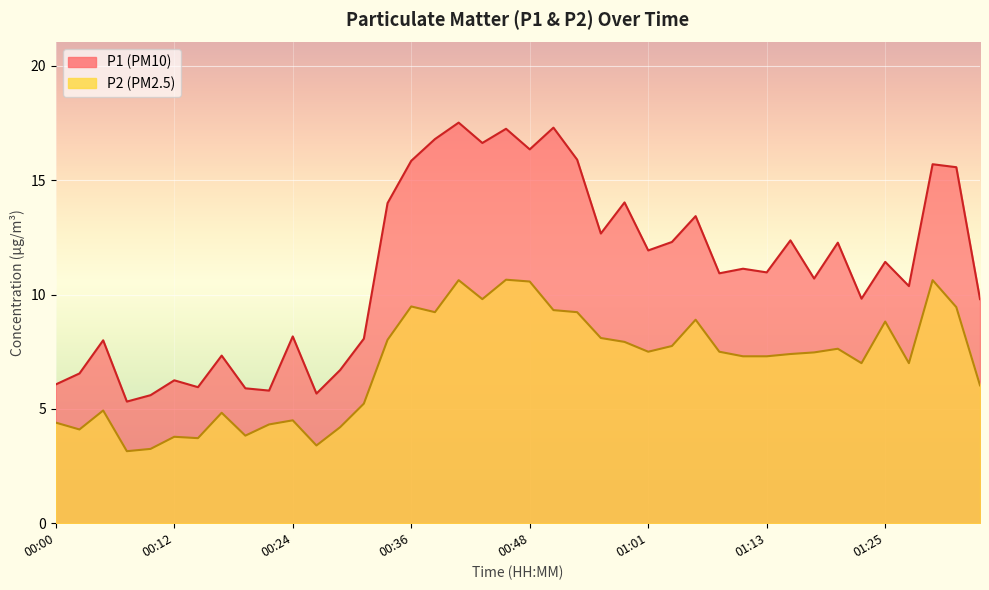

List the series in order of their peak value, lowest first.

P2, P1